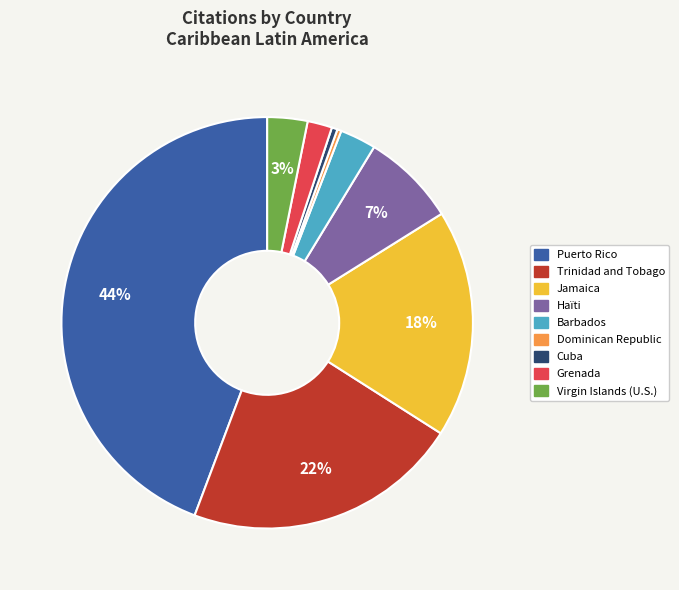

To the nearest percent, what portion does Trinidad and Tobago represent?

22%